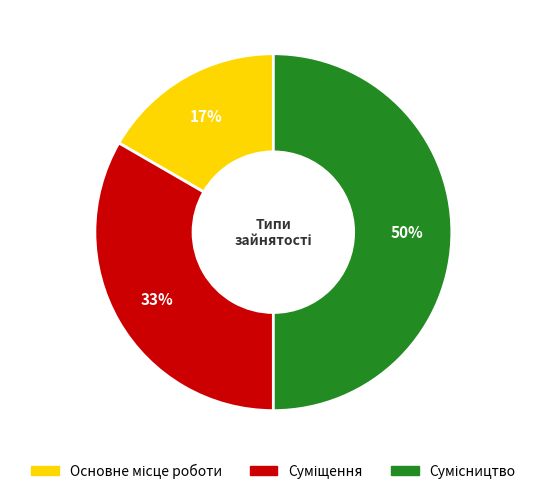

To the nearest percent, what is the difference between the largest and smallest slice percentages?

33%